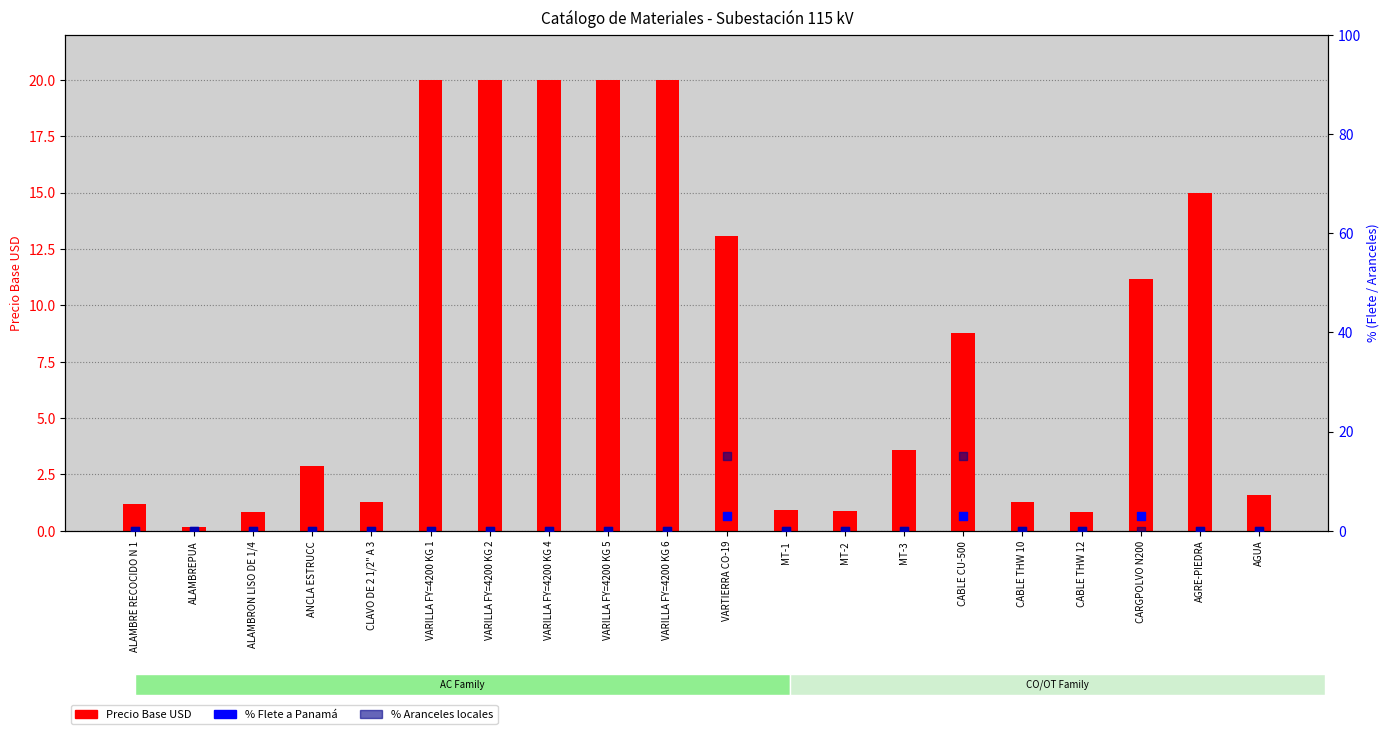

Is the value of Precio Base USD at ALAMBRON LISO DE 1/4 greater than the value of % Flete a Panamá at CABLE THW 12?

Yes